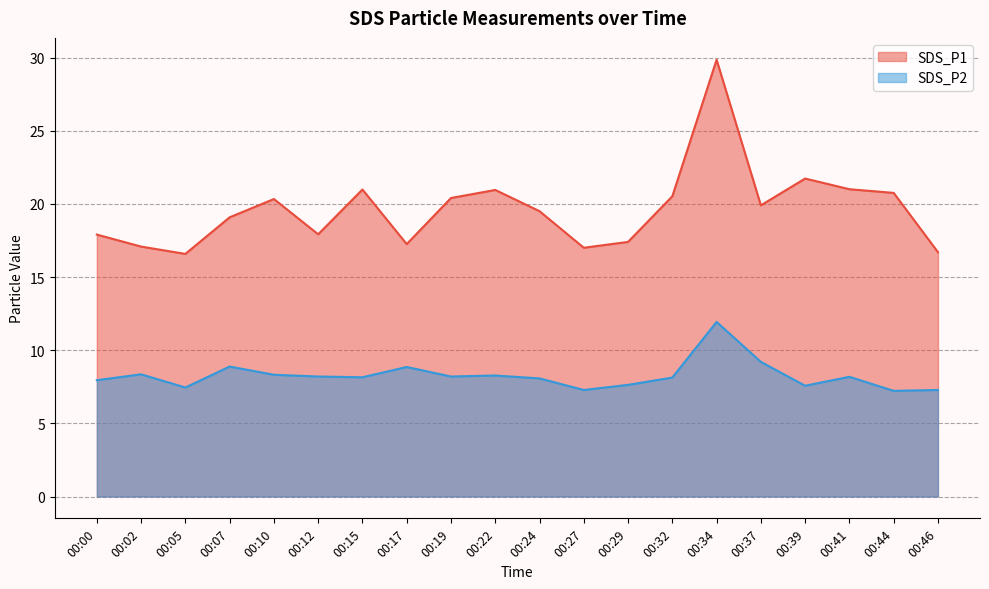

How many series are shown in this chart?

2